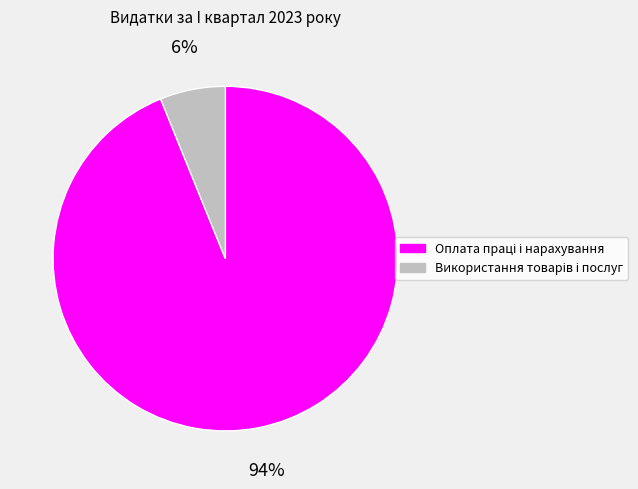

Does any single category account for the majority?

Yes